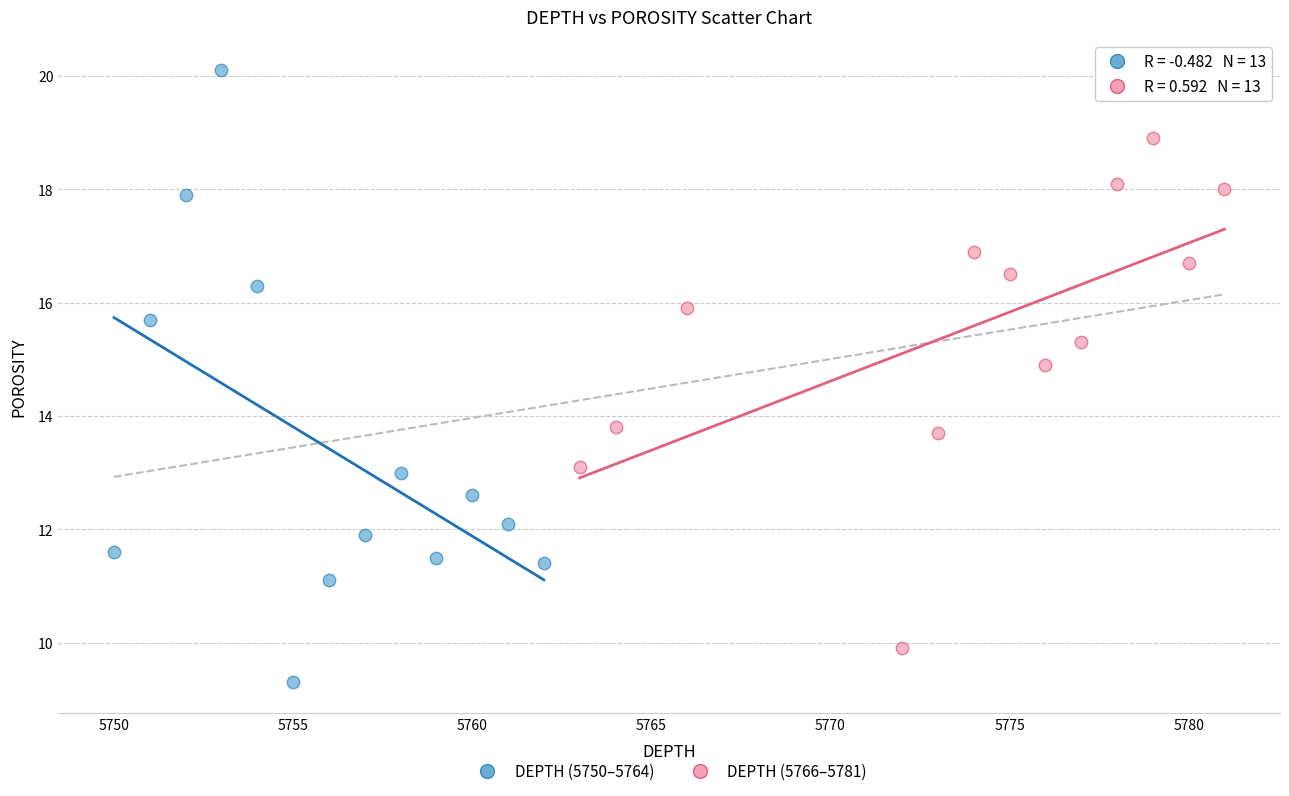

Which series has the widest spread of Y values?

DEPTH (5750–5764)